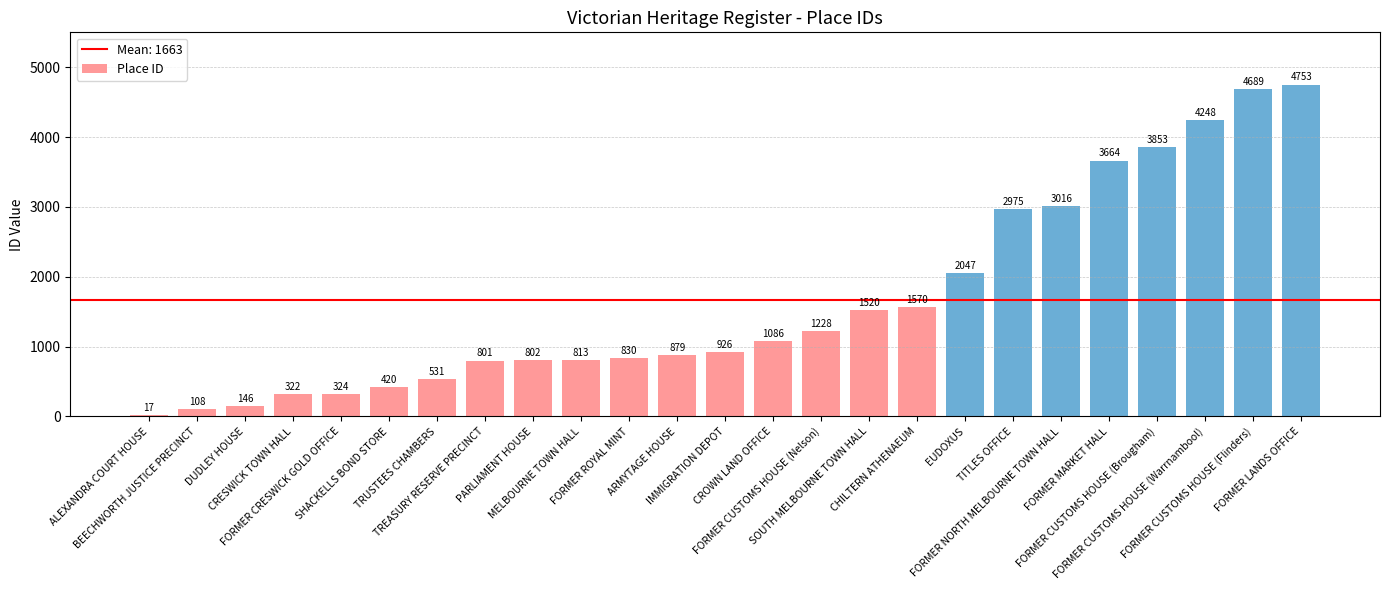

How many bars are there in total?

25